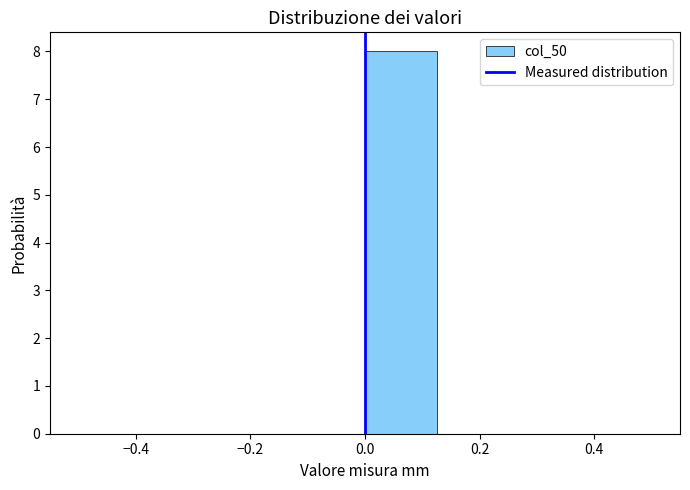

Over which range of the x-axis is the bar tallest?

0.000 to 0.125